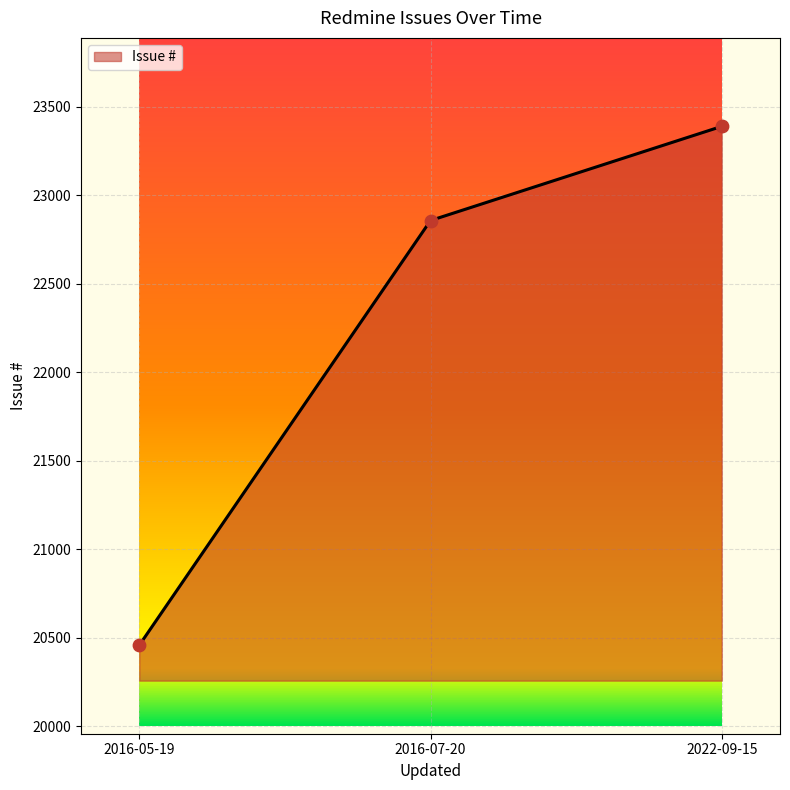

Between 2016-07-20 and 2016-05-19, which is larger?

2016-07-20